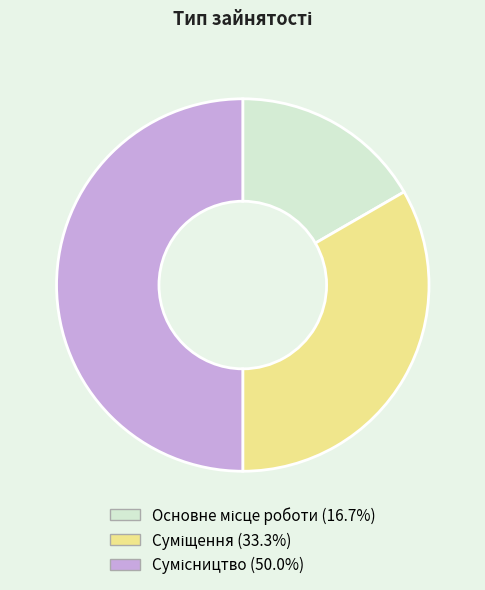

How many slices are in this pie chart?

3